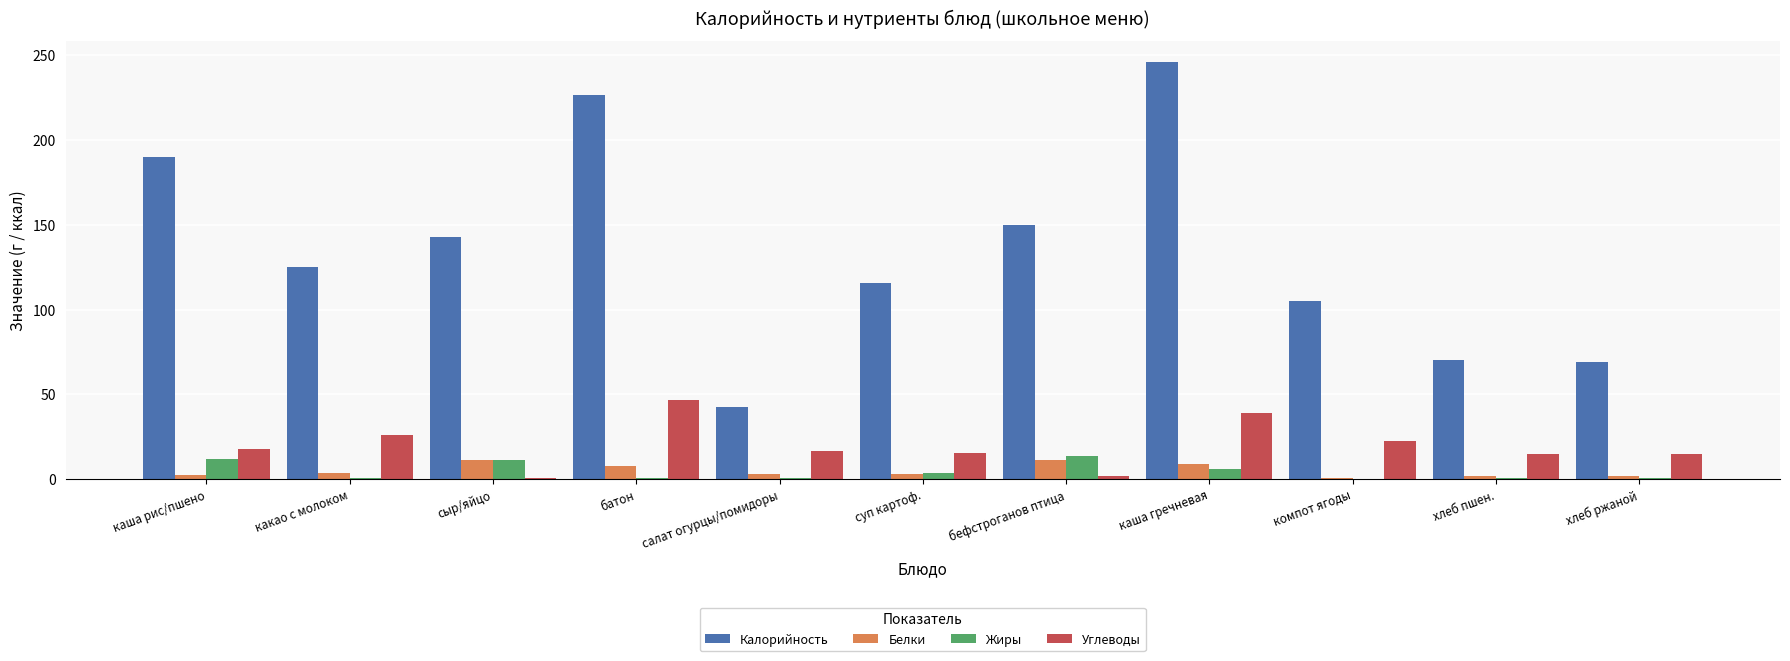

How many series are shown in this chart?

4